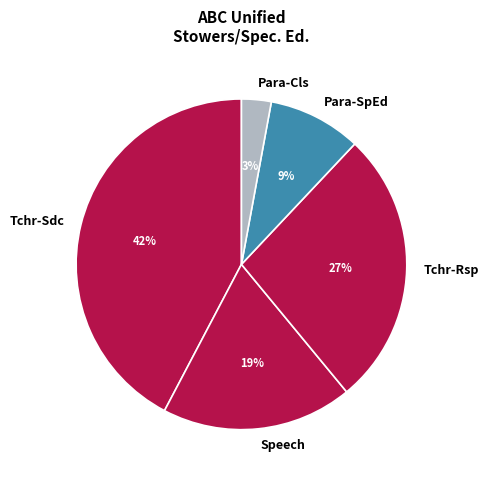

To the nearest percent, what percentage of the pie is Para-Cls?

3%